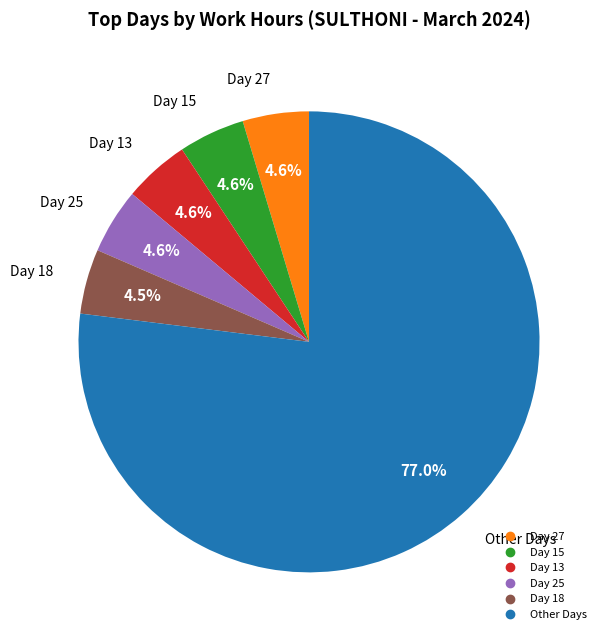

Is there a majority slice in this chart?

Yes